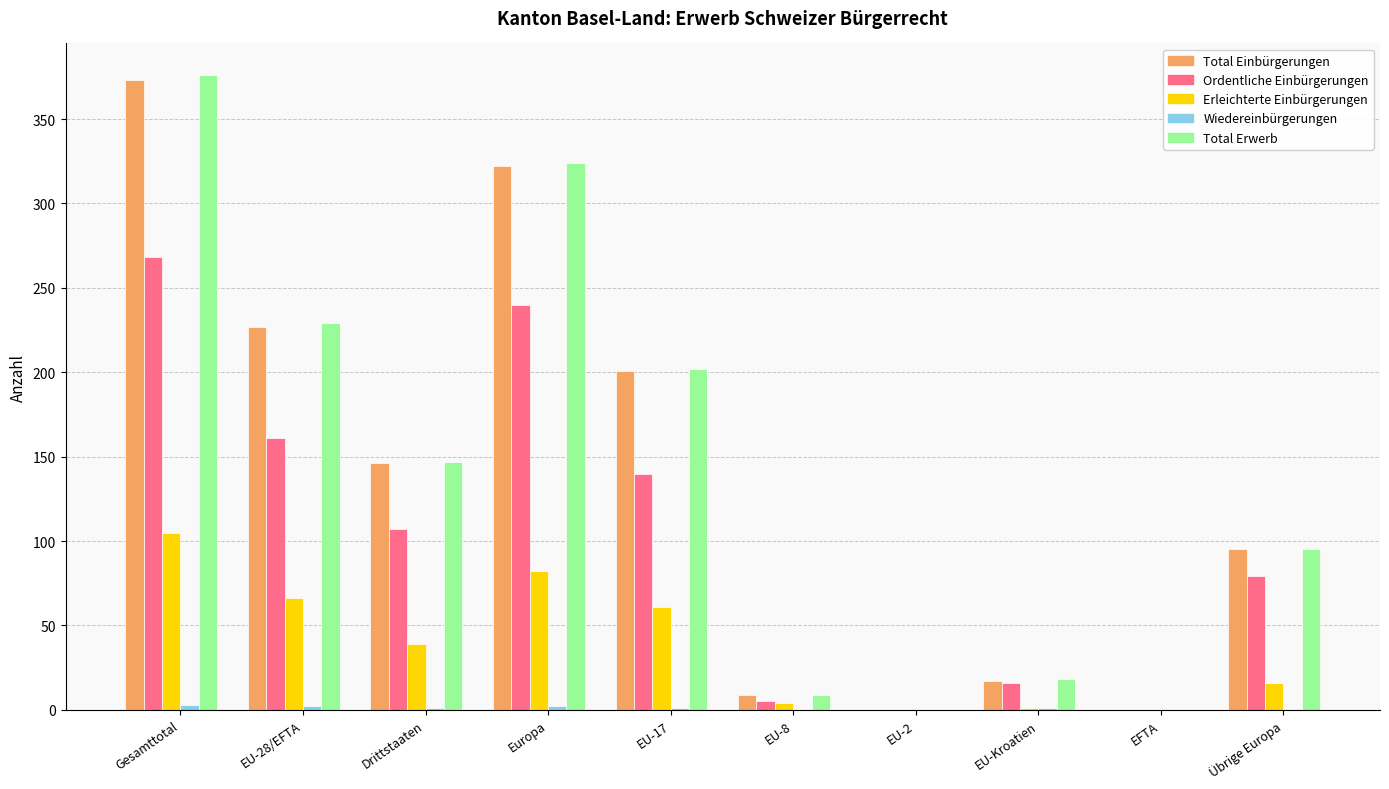

True or false: Ordentliche Einbürgerungen has a value of 5 at EU-8.

True